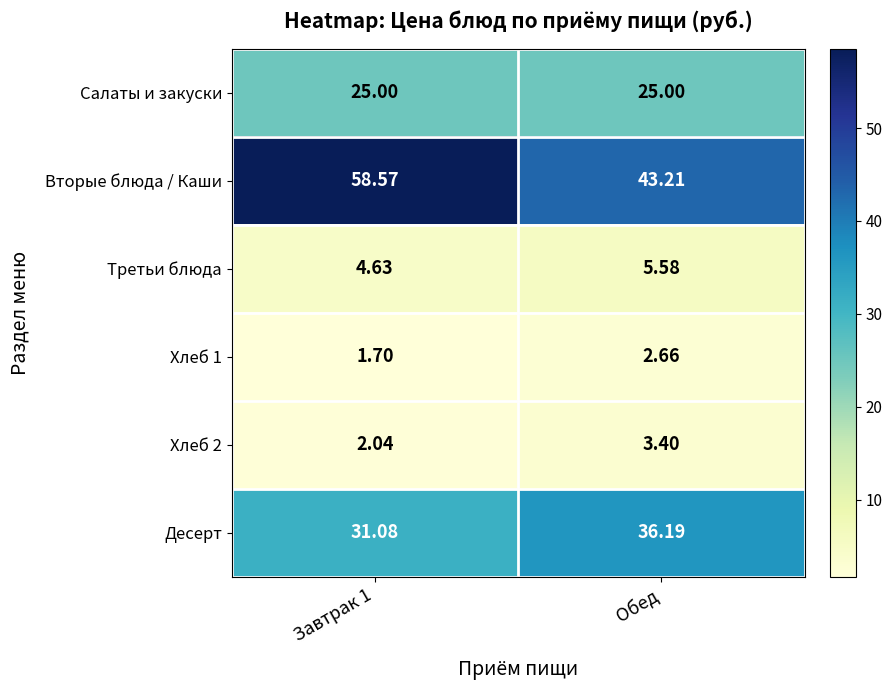

Which series changed the most between Завтрак 1 and Обед?

Вторые блюда / Каши